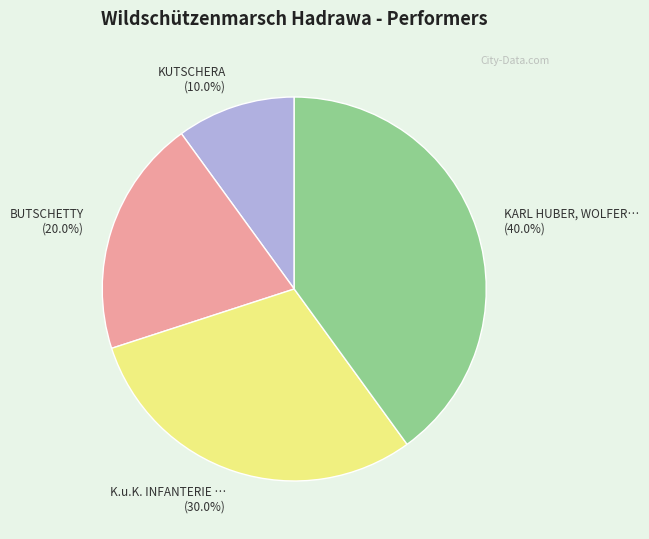

Is there a majority slice in this chart?

No